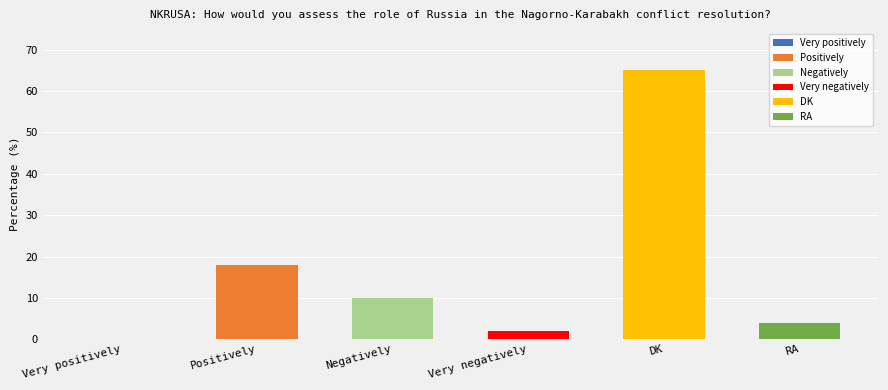

Rank the categories by value from highest to lowest.

DK, Positively, Negatively, RA, Very negatively, Very positively